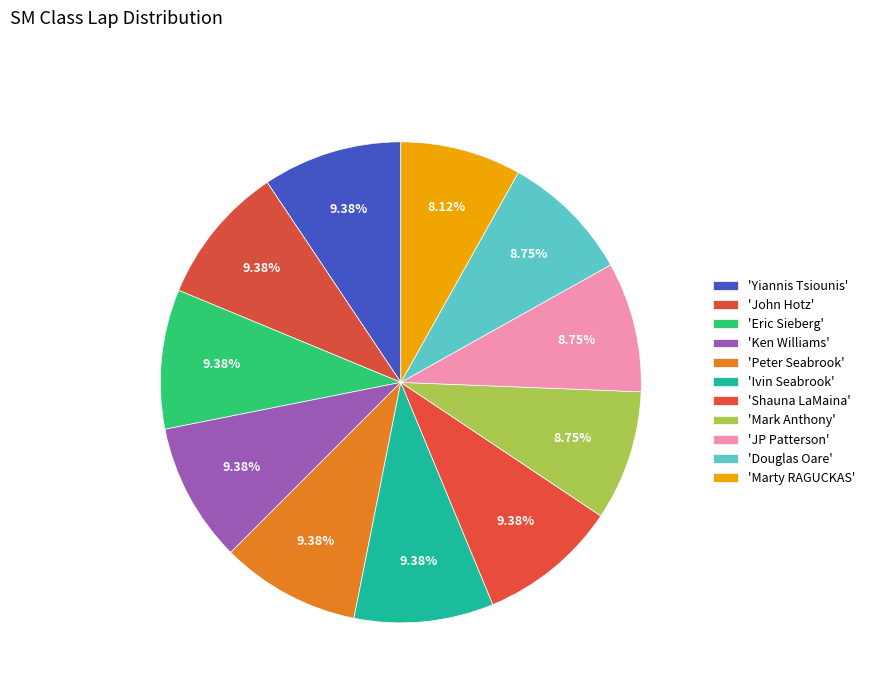

Count the number of slices in the pie.

11